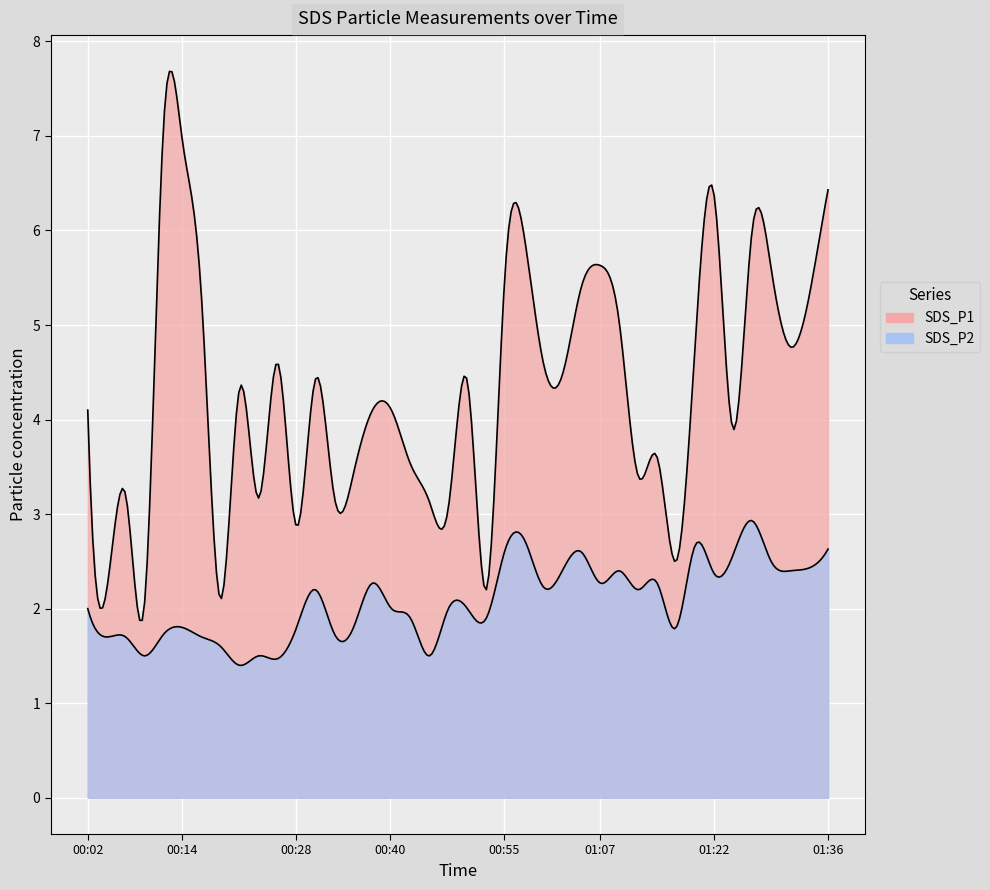

Reading left to right, transcribe all the data shown in this chart.

SDS_P1: 4.1	2.2	3.2	2.1	7.1	6.9	5.3	2.1	4.3	3.2	4.6	2.9	4.4	3.2	3.4	4.1	4.1	3.5	3.1	3.1	4.4	2.2	5.6	5.9	4.6	4.5	5.4	5.6	5.0	3.4	3.6	2.5	4.8	6.4	3.9	6.0	5.6	4.8	5.3	6.4
SDS_P2: 2.0	1.7	1.7	1.5	1.7	1.8	1.7	1.6	1.4	1.5	1.5	1.8	2.2	1.7	1.8	2.3	2.0	1.9	1.5	2.0	2.0	1.9	2.6	2.7	2.2	2.4	2.6	2.3	2.4	2.2	2.3	1.8	2.7	2.4	2.6	2.9	2.5	2.4	2.4	2.6